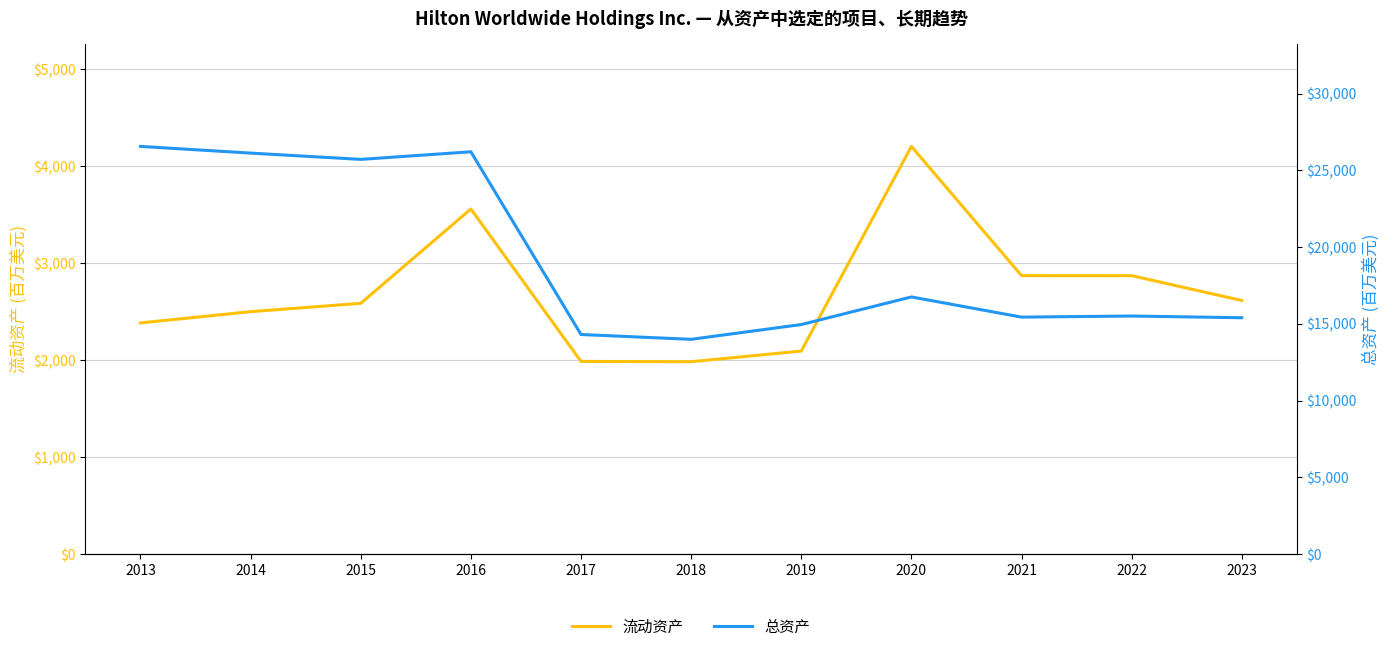

What is the spread (max minus min) of values at 2015?

23131